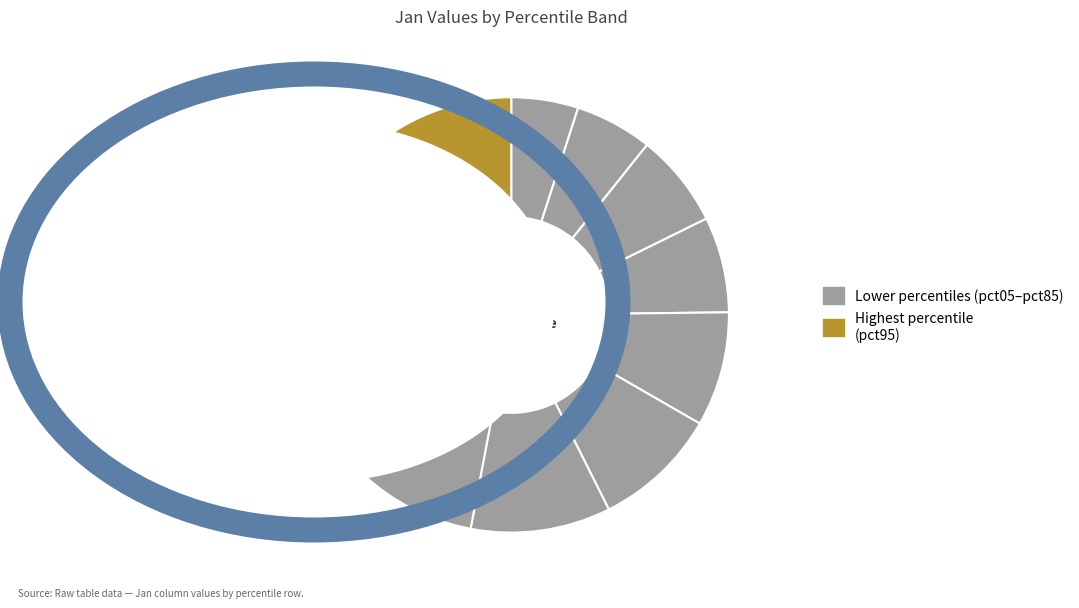

Count the number of slices in the pie.

10